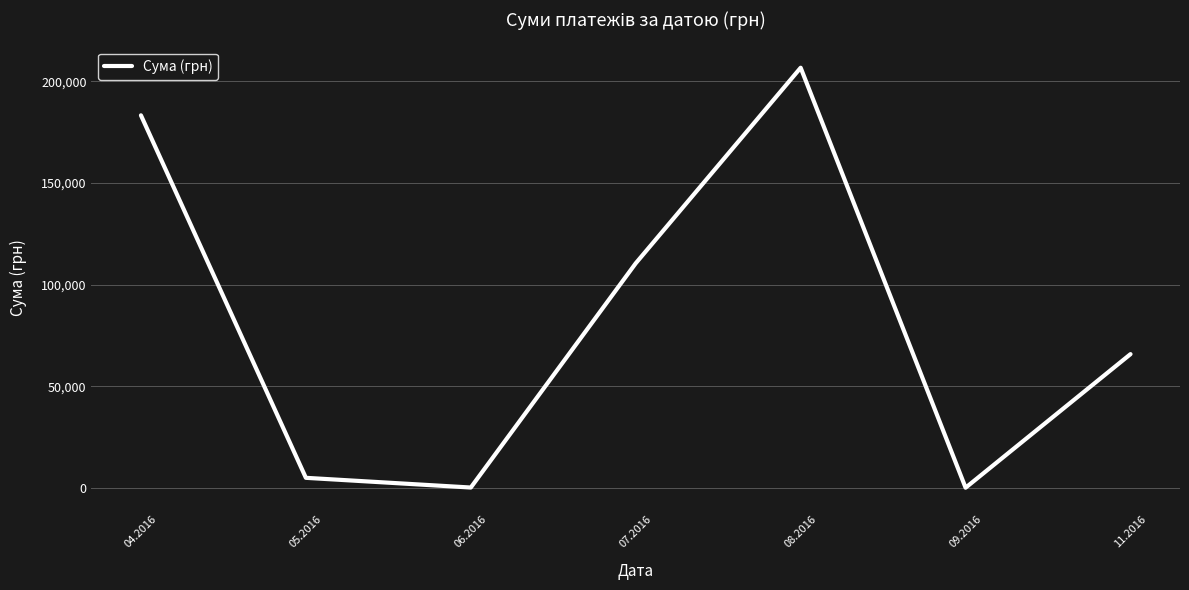

At which category does the data reach its first local peak?

08.2016